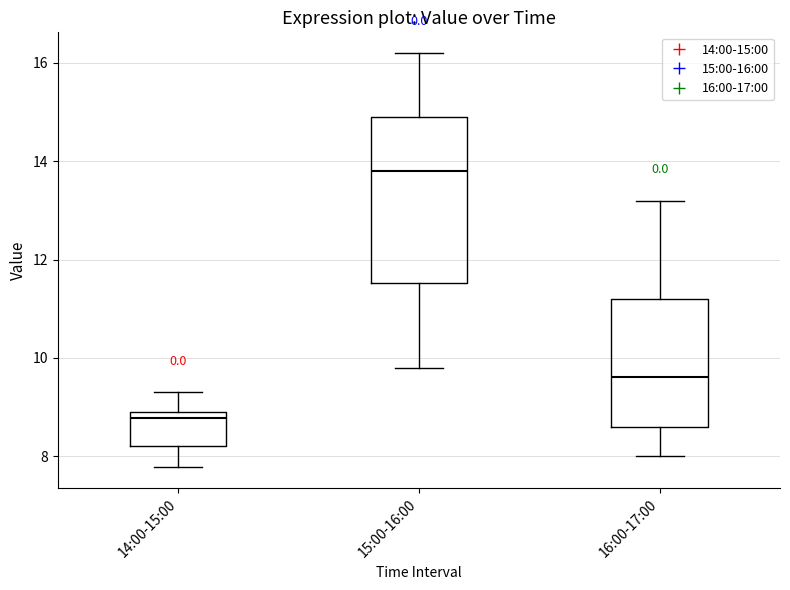

Comparing the boxes themselves (not the whiskers), which one is the tallest?

15:00-16:00